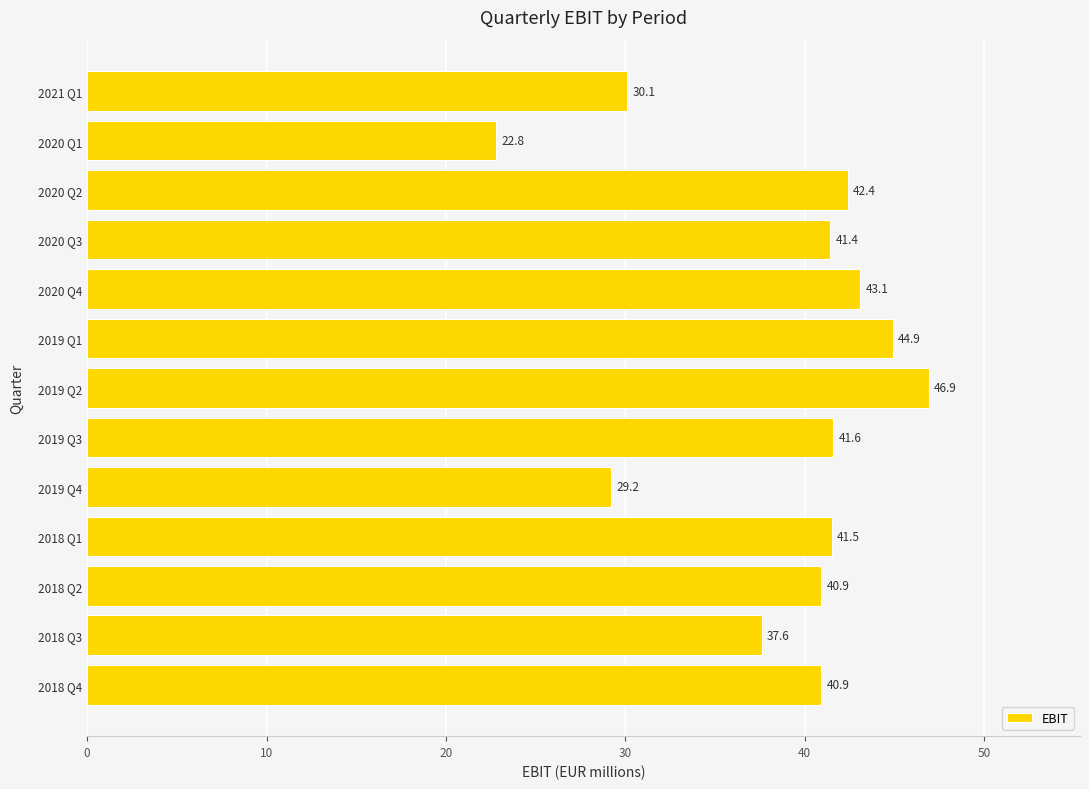

Where is the data nearest to the value 34?

2018 Q3